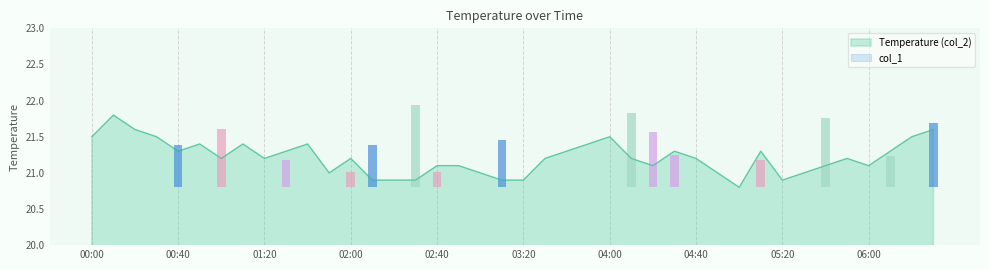

Which category has the highest value across all series?

00:10